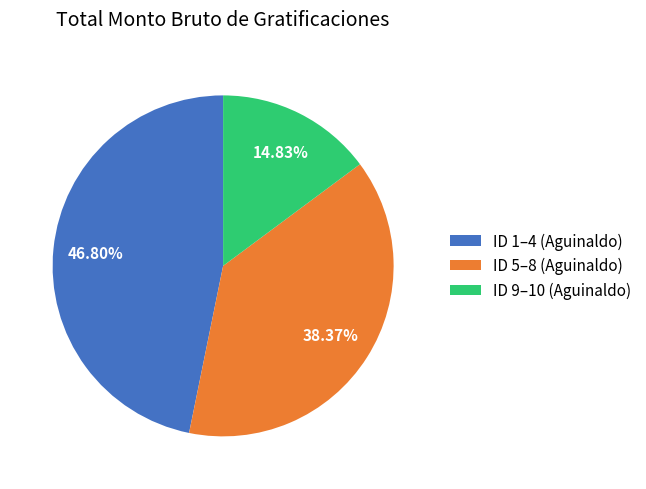

Do ID 5–8 (Aguinaldo) and ID 9–10 (Aguinaldo) together represent more than half of the pie?

Yes